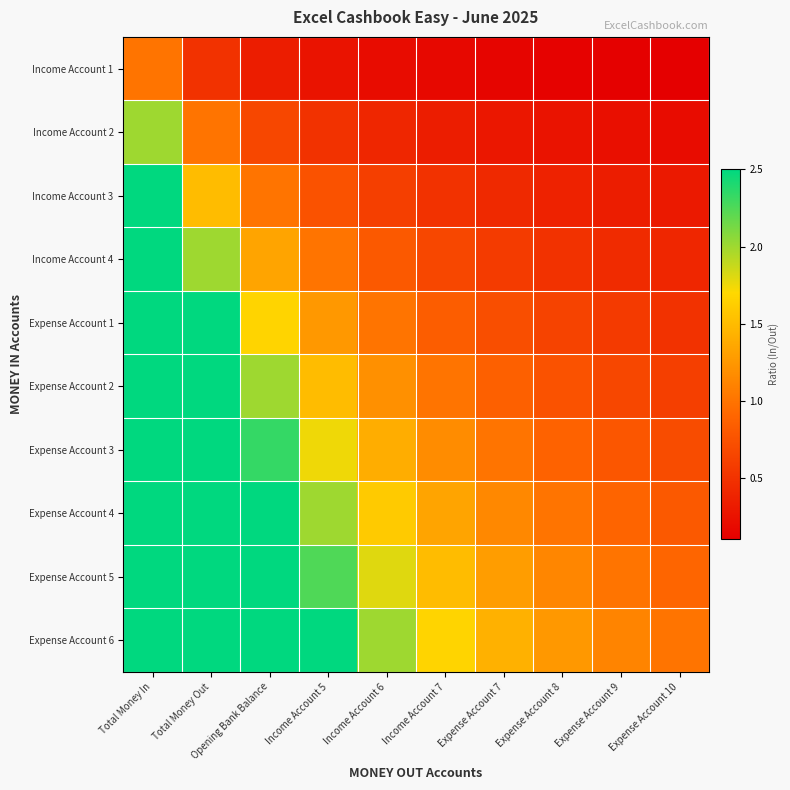

Which series changed the most between Expense Account 7 and Expense Account 8?

Expense Account 6